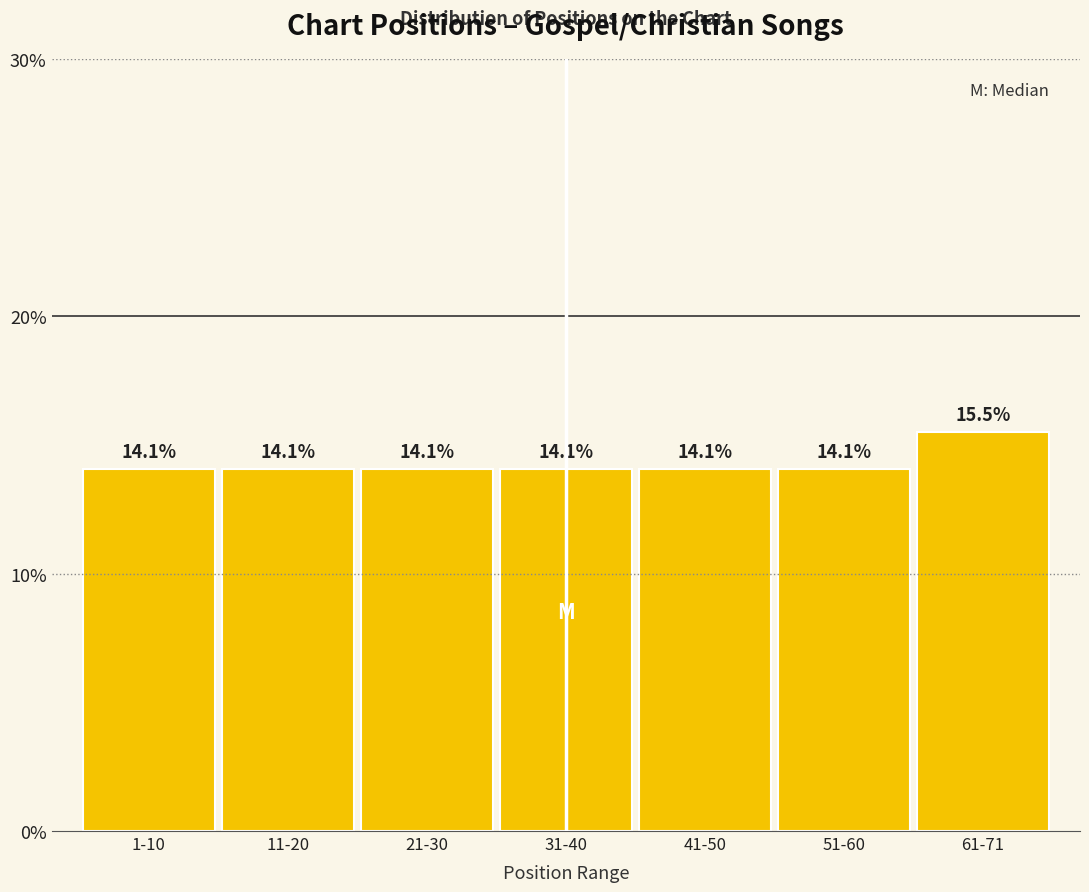

Reading right to left, extract all data points from this chart.

61-71=15.5	51-60=14.1	41-50=14.1	31-40=14.1	21-30=14.1	11-20=14.1	1-10=14.1